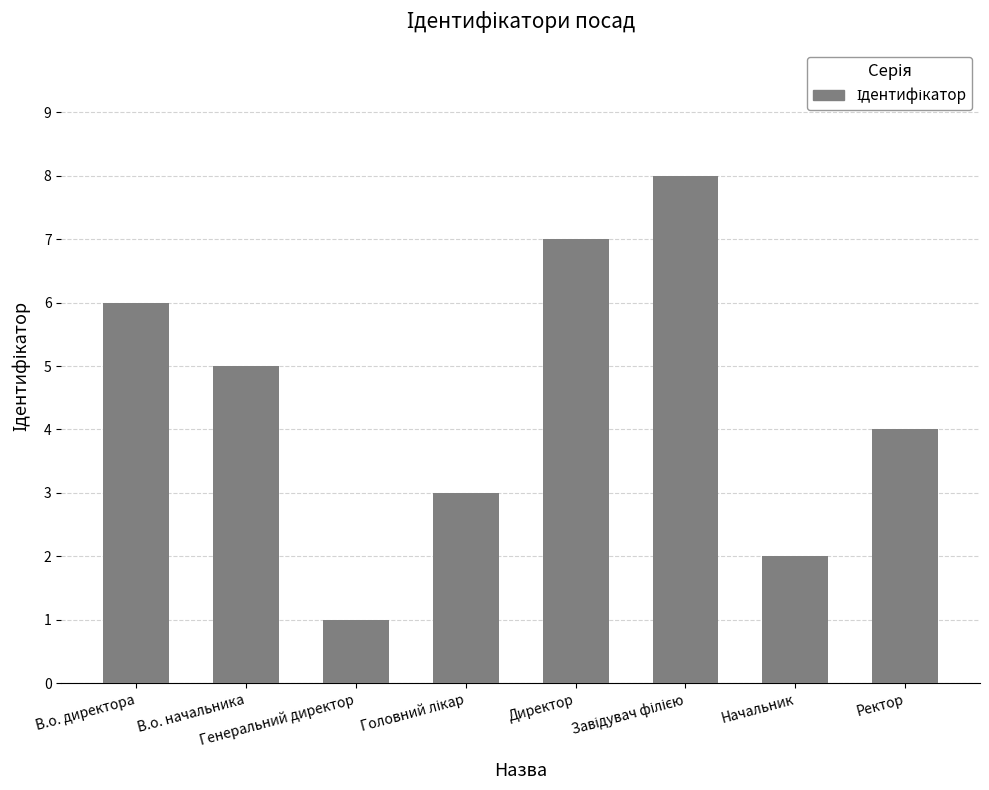

What is the label of the 8th bar from the left?

Ректор